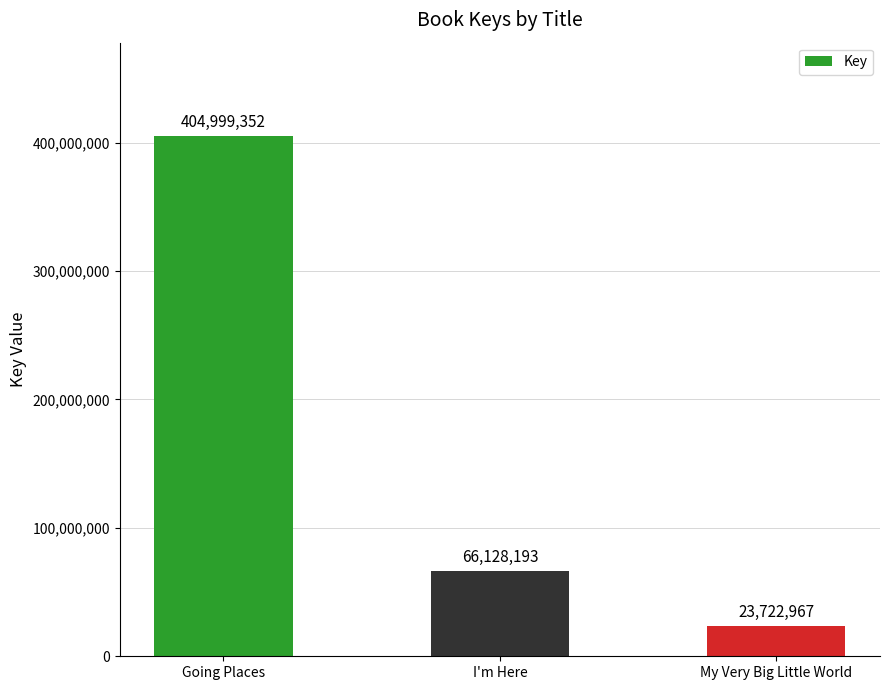

What is the change in value from I'm Here to My Very Big Little World?

-42405226